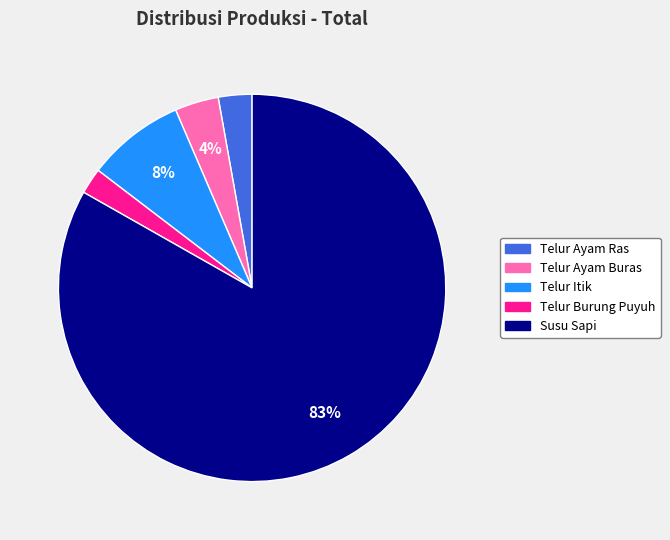

To the nearest percent, what percentage of the pie is Telur Itik?

8%